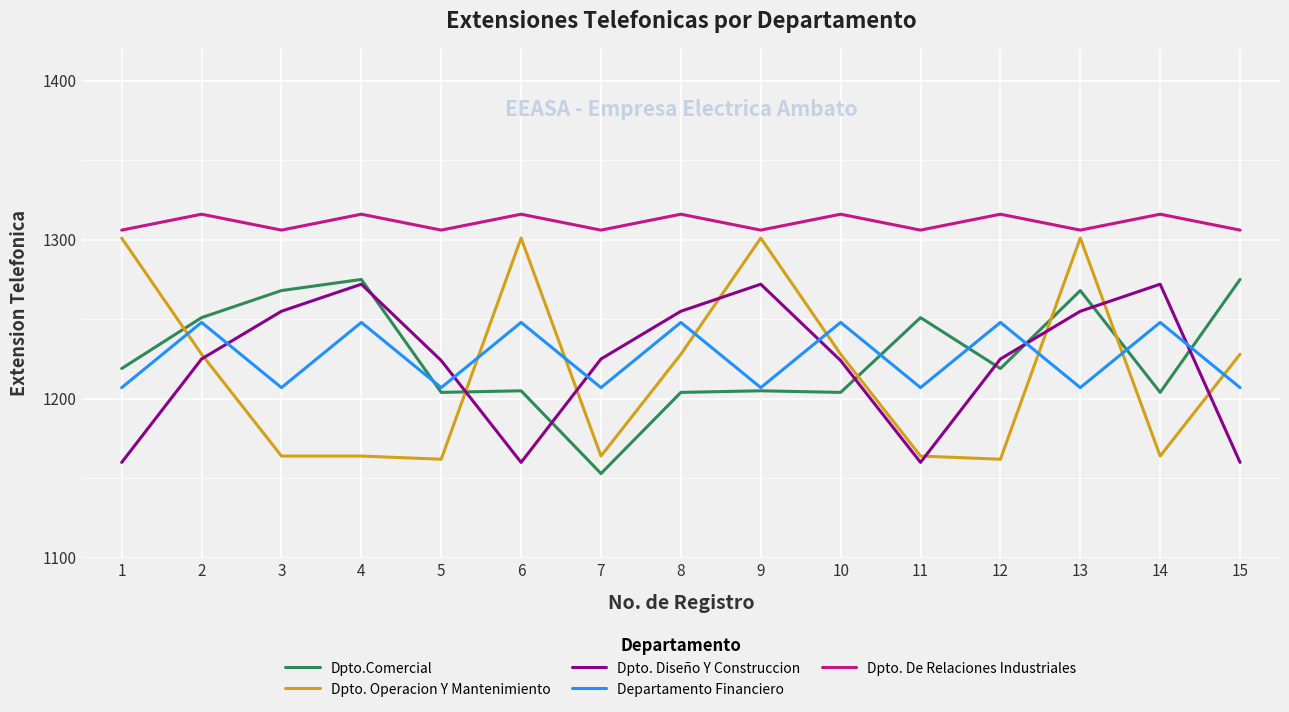

What is the minimum value for Dpto. De Relaciones Industriales?

1306